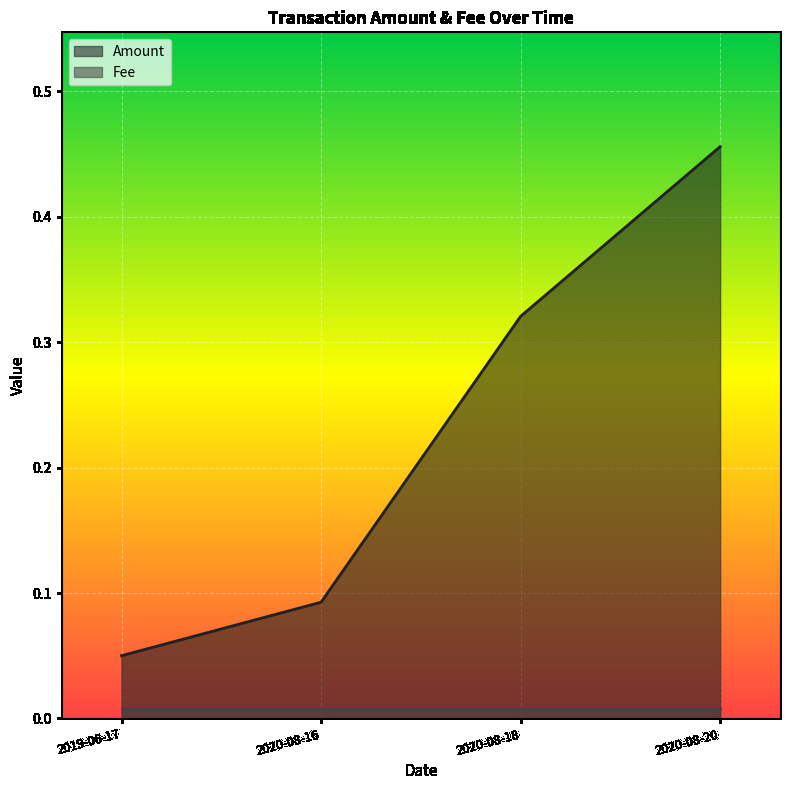

List the labels in order of value, smallest first.

2019-06-17, 2020-08-16, 2020-08-18, 2020-08-20